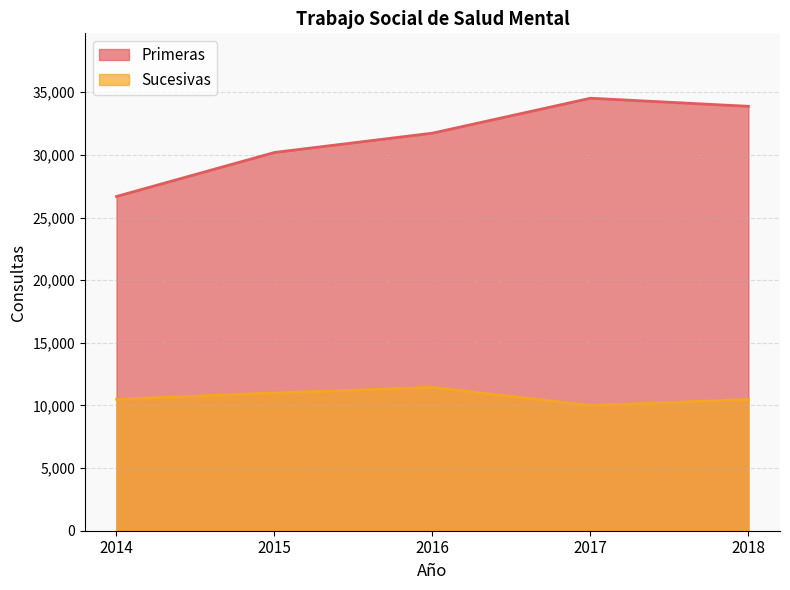

The value of Sucesivas at 2018 is 14285. True or false?

False